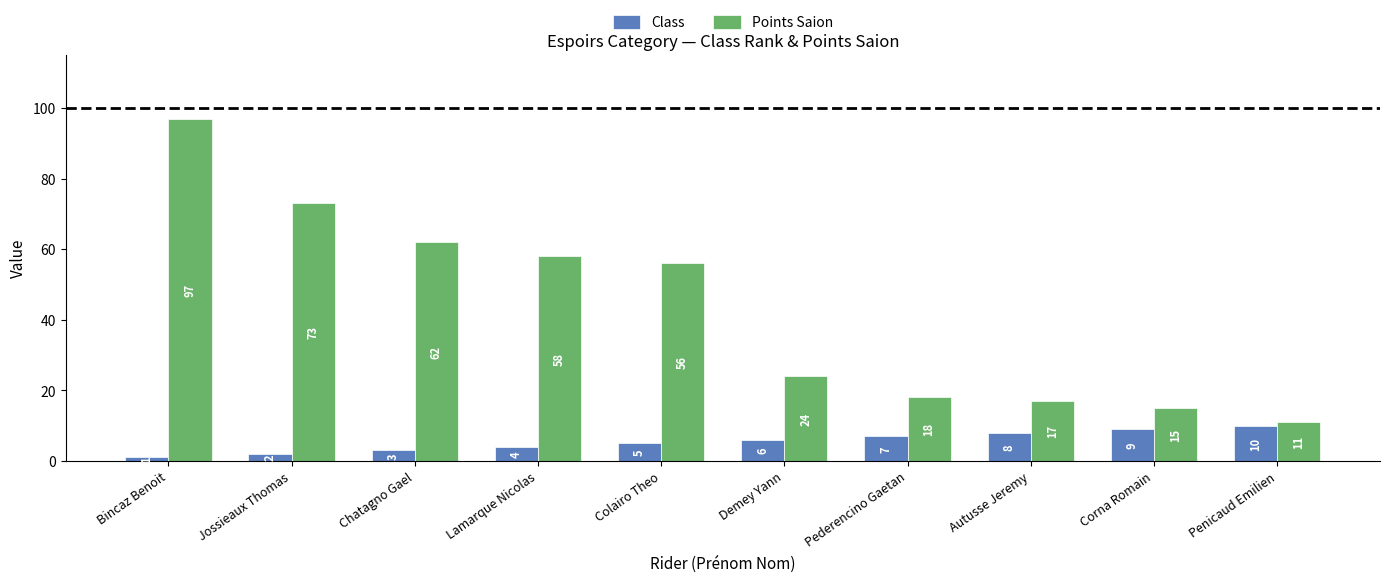

At which category is the sum across all series the highest?

Bincaz Benoit